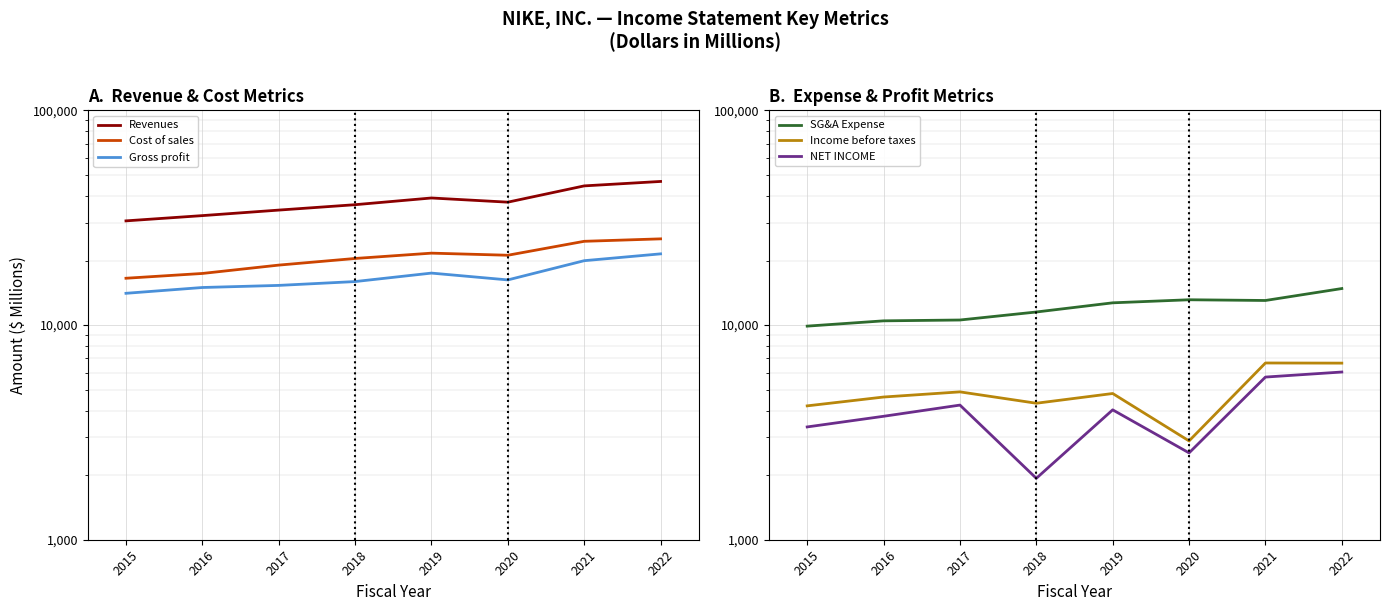

True or false: Revenues has more than 0 points higher than both neighbors.

True